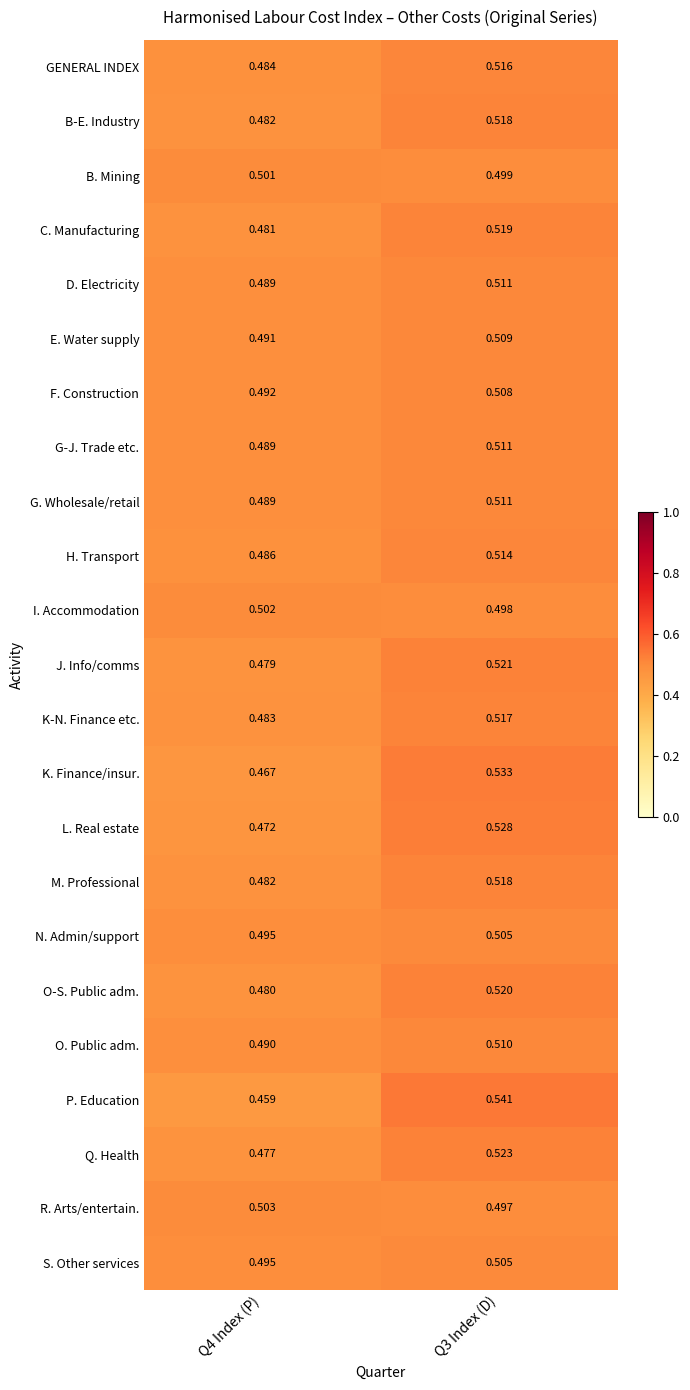

Is the value of N. Admin/support at Q3 Index (D) greater than the value of R. Arts/entertain. at Q4 Index (P)?

Yes